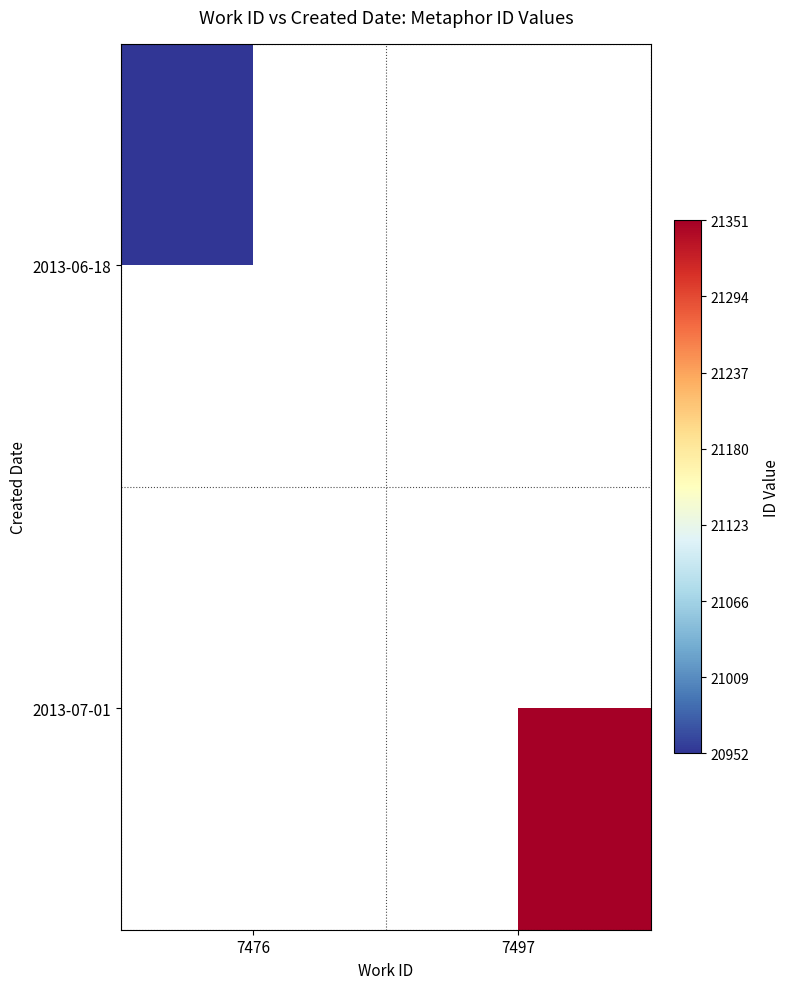

Is the value of 2013-06-18 at 7476 greater than the value of 2013-07-01 at 7476?

No